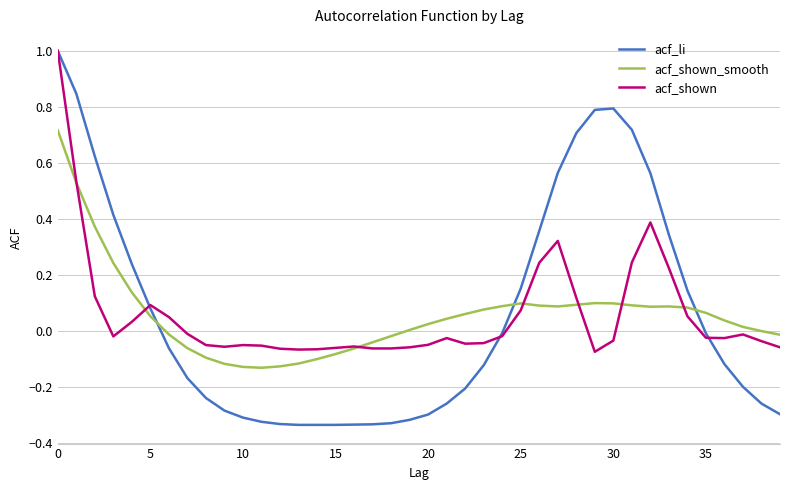

What is the maximum value shown in the chart?

1.0